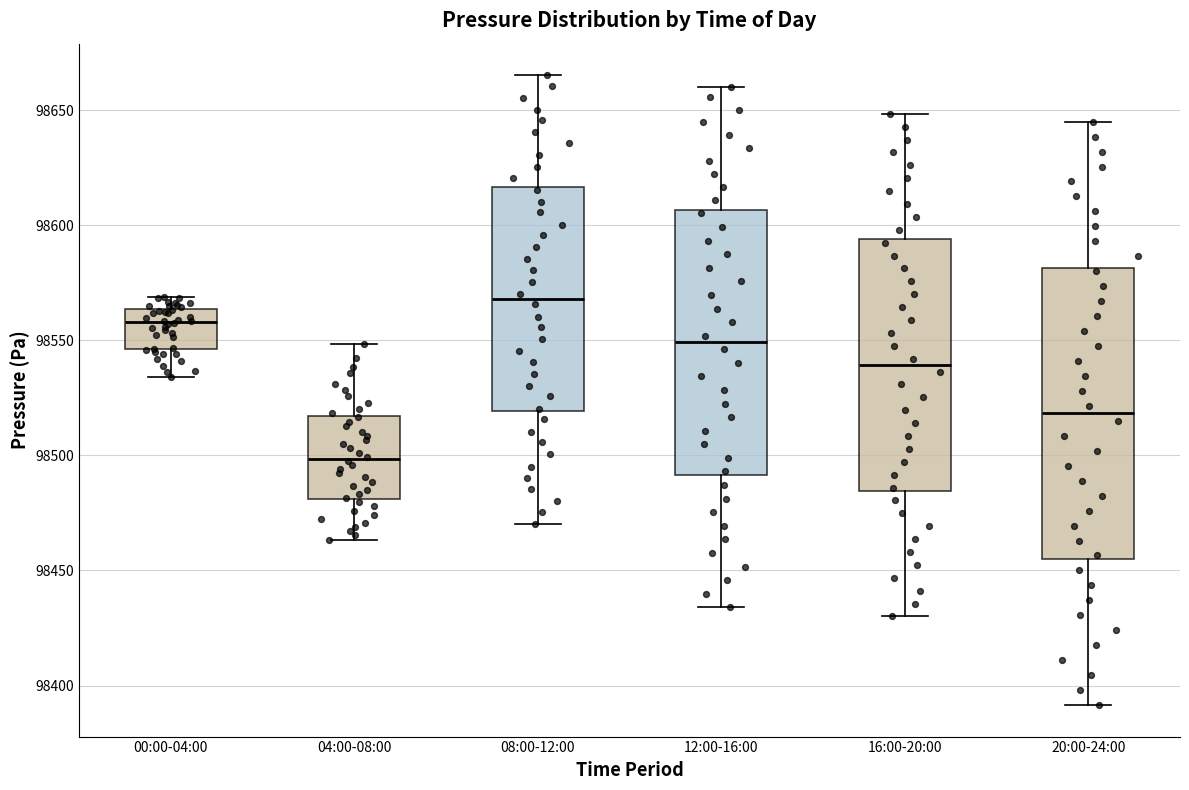

Which box's median line is the lowest?

04:00-08:00